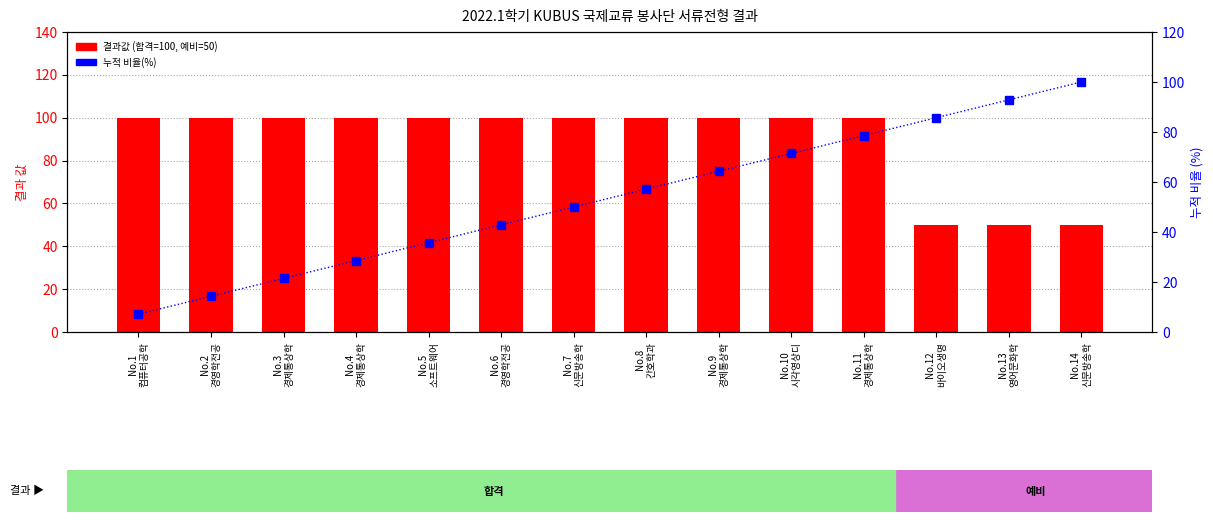

Which series has the widest spread of values?

누적 비율(%)